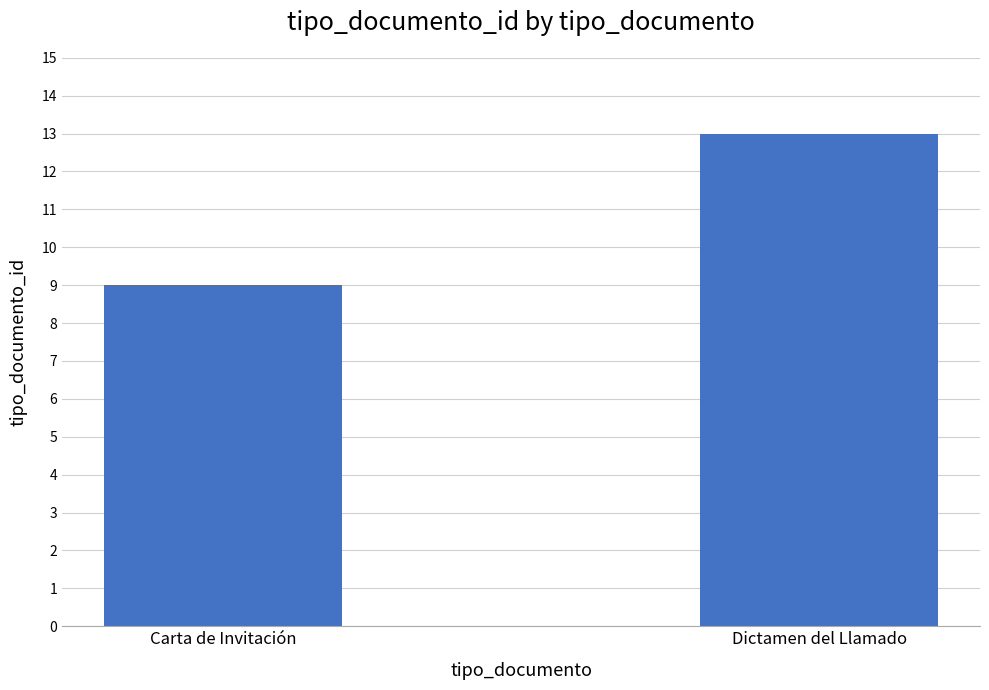

At which label is the value closest to 11?

Carta de Invitación